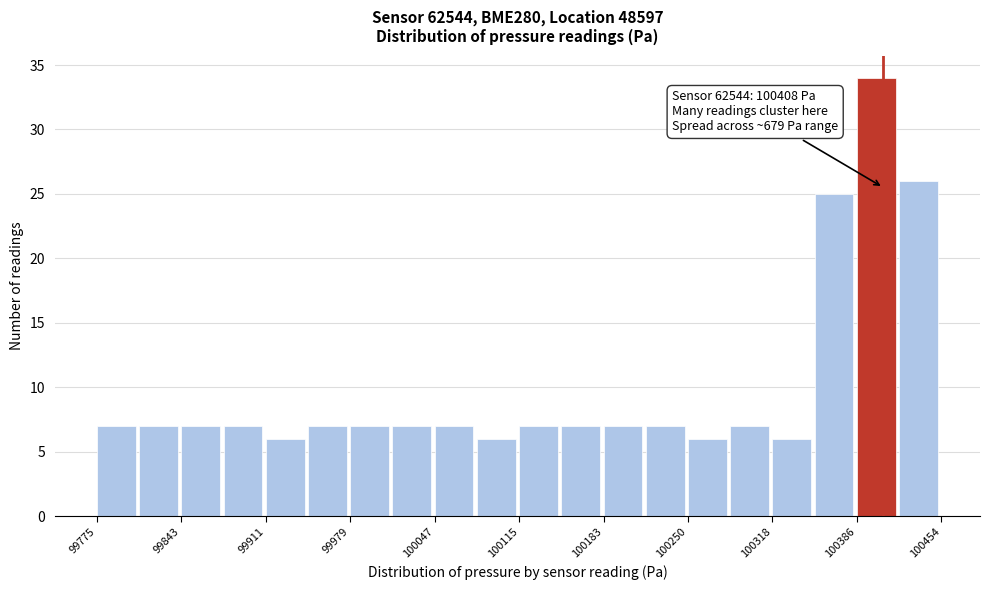

Around what value on the x-axis is the tallest bar? Give the approximate position of its centre, as read against the axis.

100400